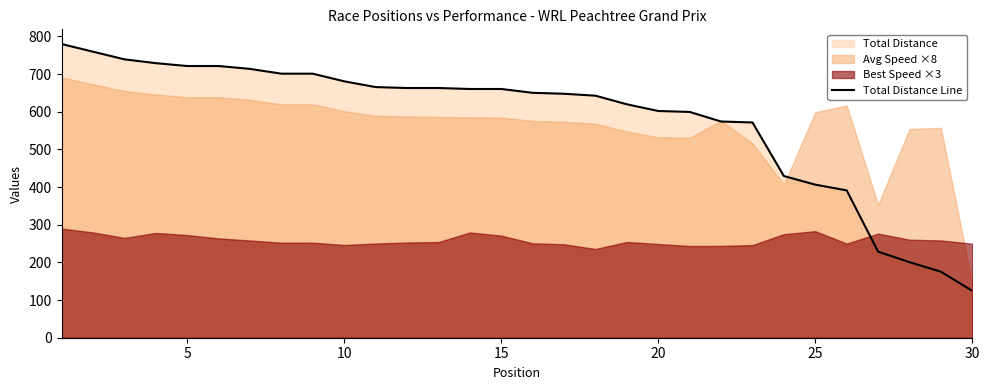

Does the chart display data point markers on the line(s)?

No